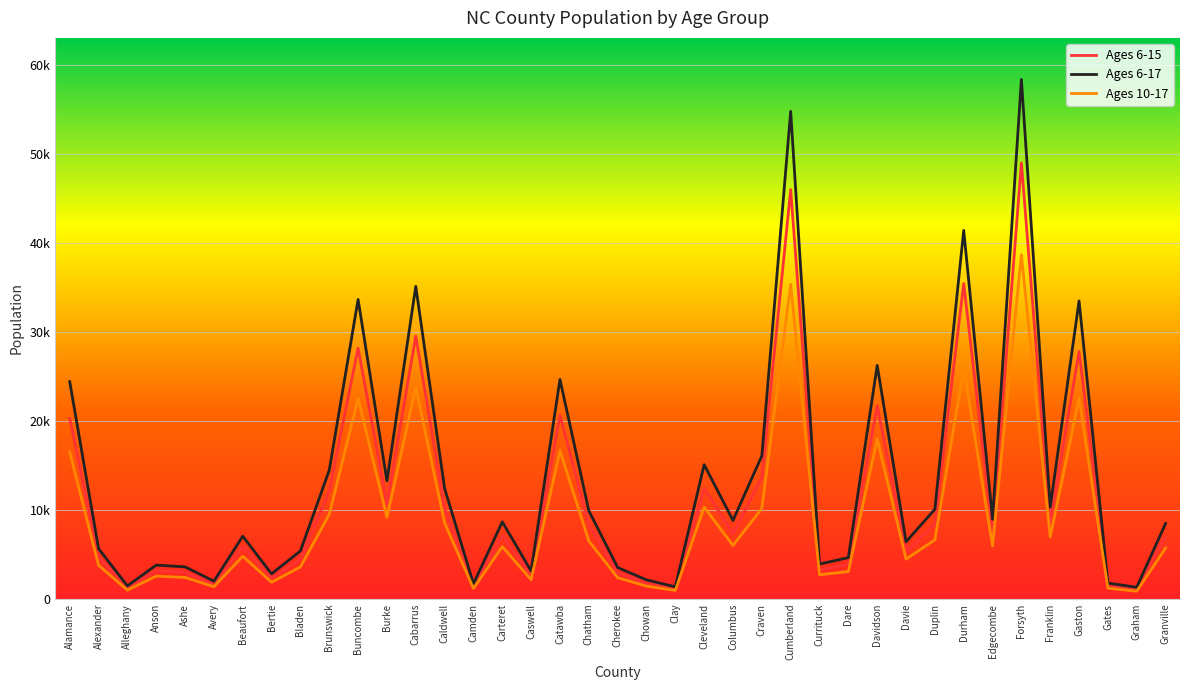

Which series has the largest total across all categories?

Ages 6-17